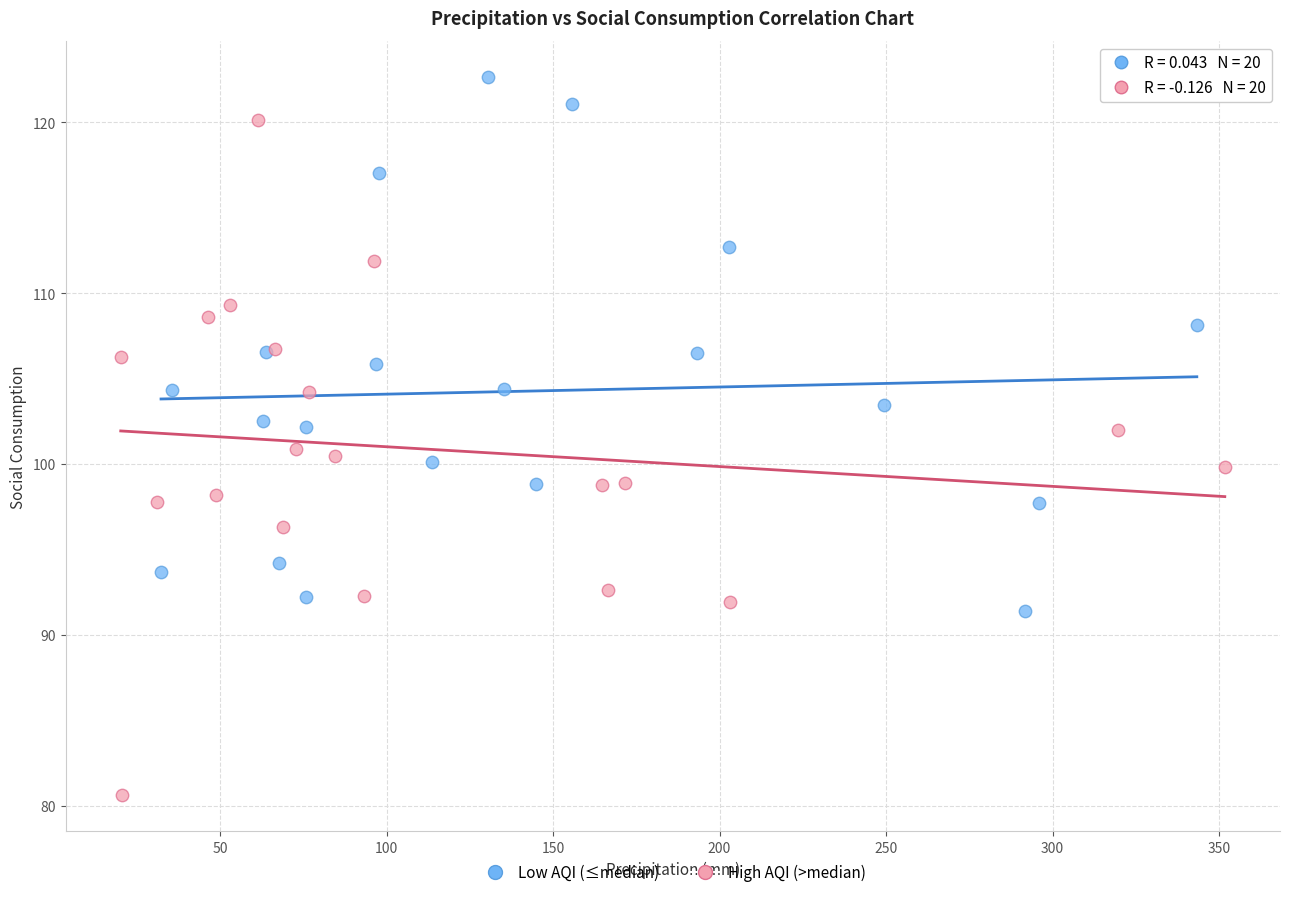

Which series reaches the minimum Y coordinate?

High AQI (>median)